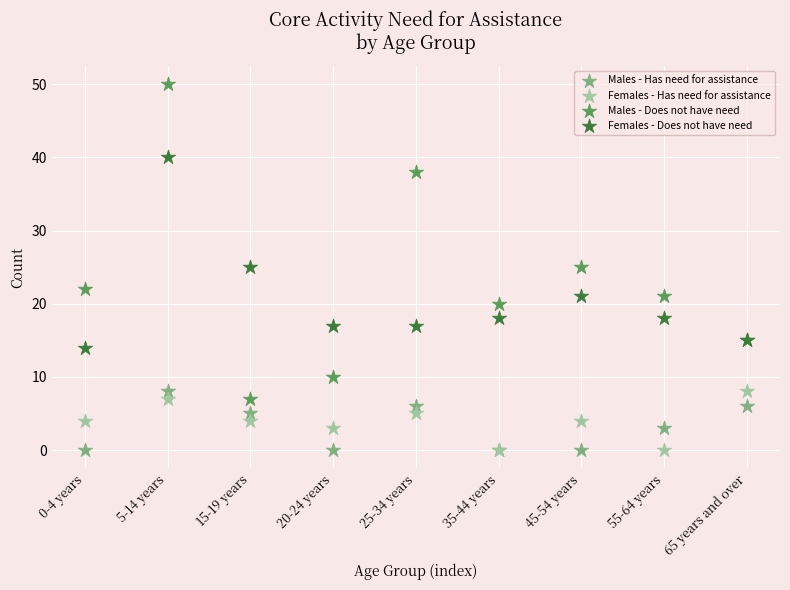

Which series has the largest Y range (max minus min)?

Males - Does not have need